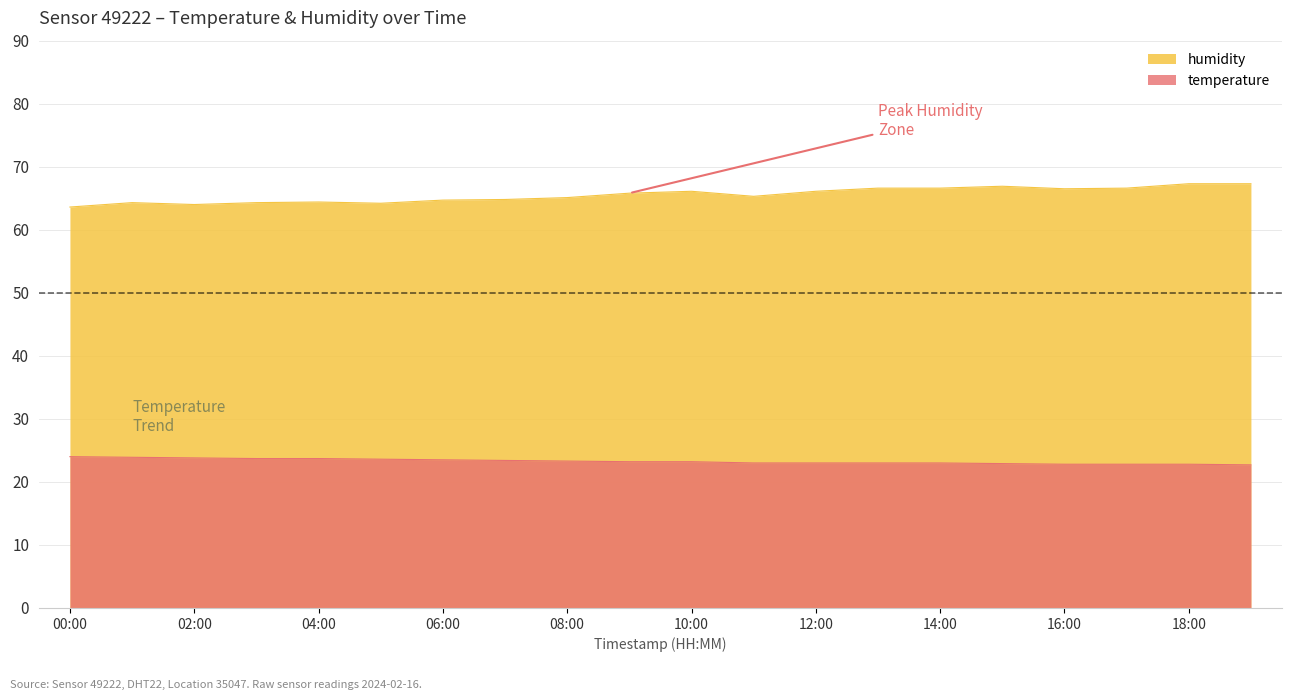

At which label does temperature reach its peak?

00:00